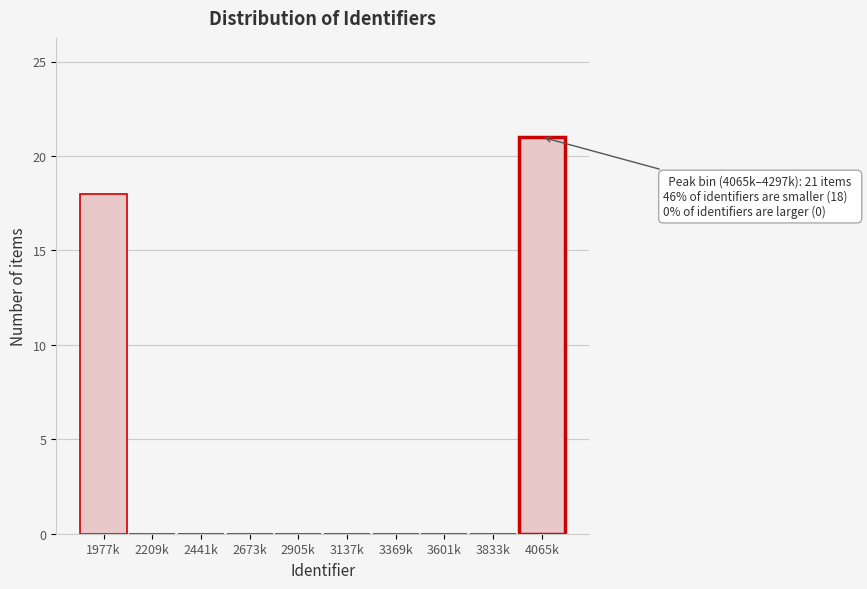

Reading left to right, list all the values displayed in this chart.

1977k=18	2209k=0	2441k=0	2673k=0	2905k=0	3137k=0	3369k=0	3601k=0	3833k=0	4065k=21